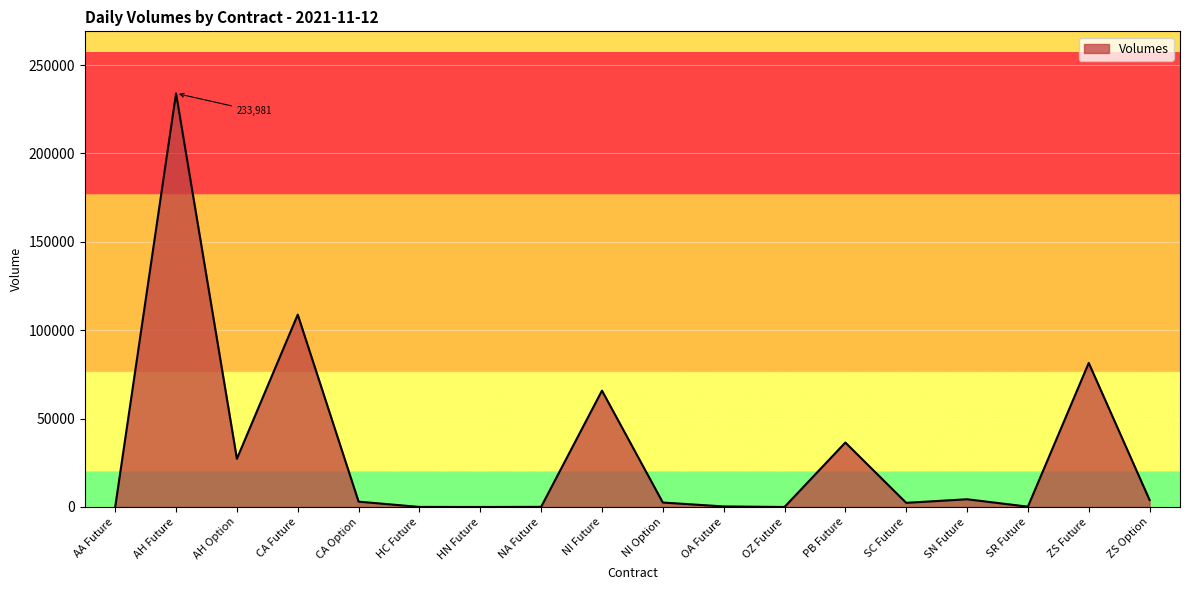

What is the sum of all values?

570817